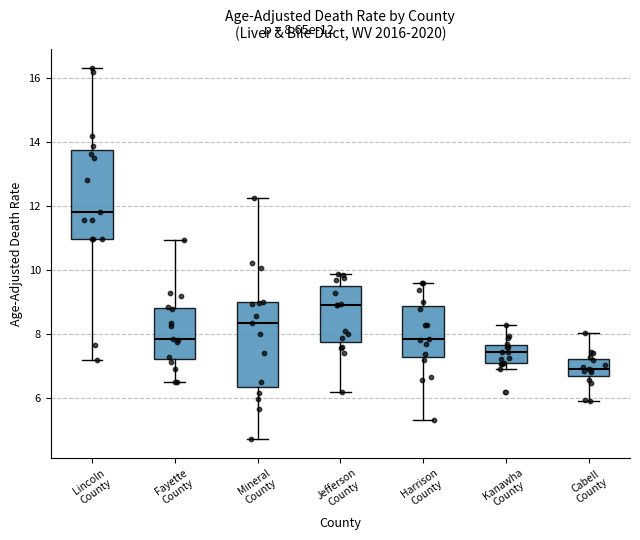

Which box's median line is the highest?

Lincoln County